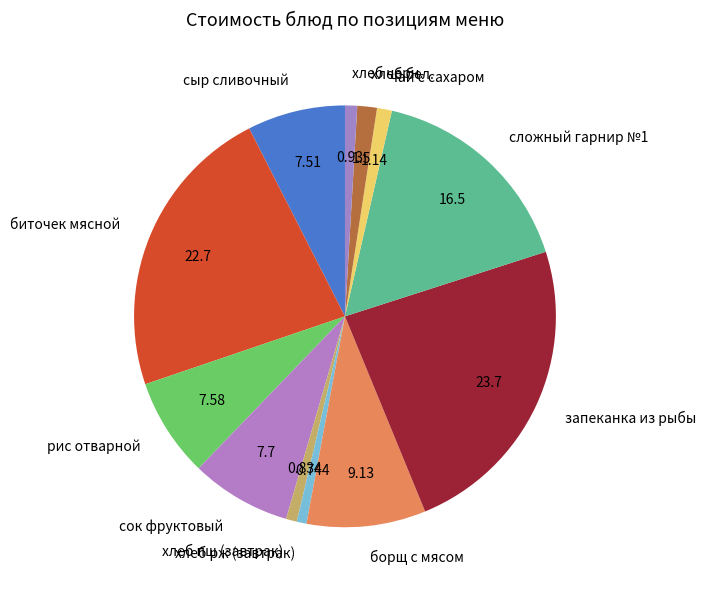

What is the largest slice in the pie chart?

запеканка из рыбы